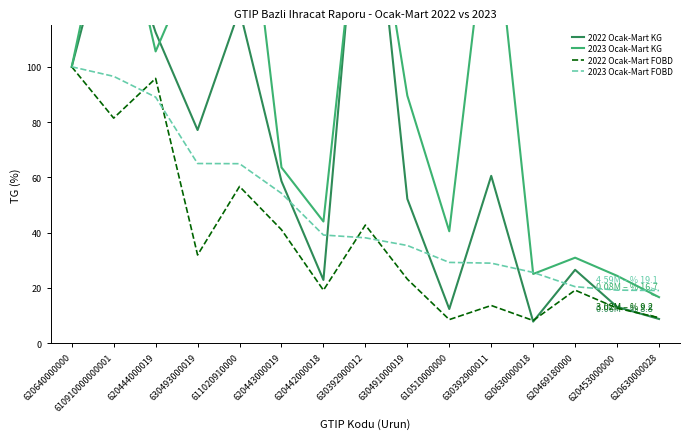

Which category has the highest value across all series?

630392900012